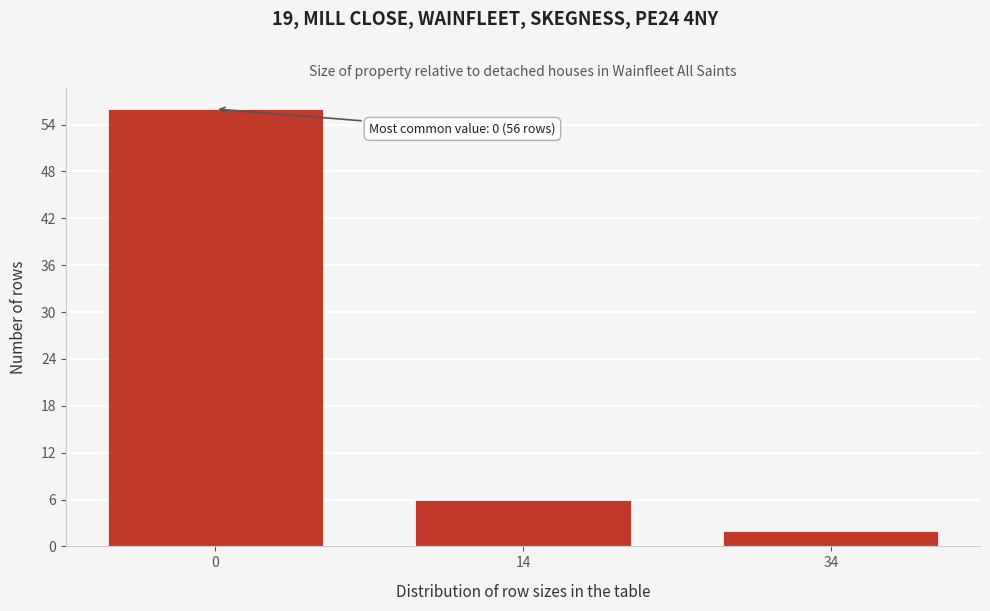

Reading left to right, transcribe all the data shown in this chart.

0=56	14=6	34=2